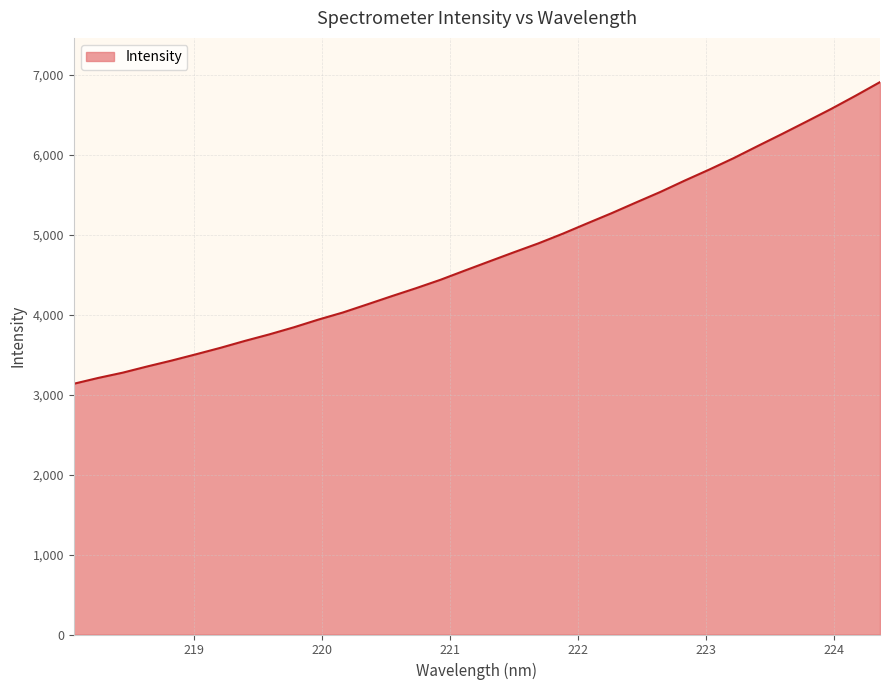

What is the maximum value shown in the chart?

6912.8